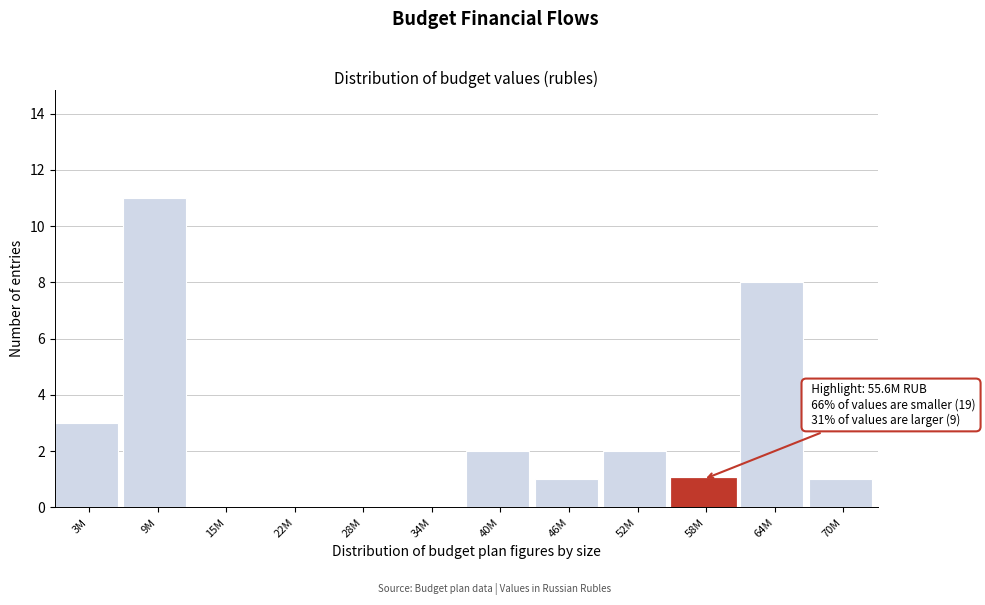

Reading right to left, transcribe all the data shown in this chart.

70M=1	64M=8	58M=1	52M=2	46M=1	40M=2	34M=0	28M=0	22M=0	15M=0	9M=11	3M=3